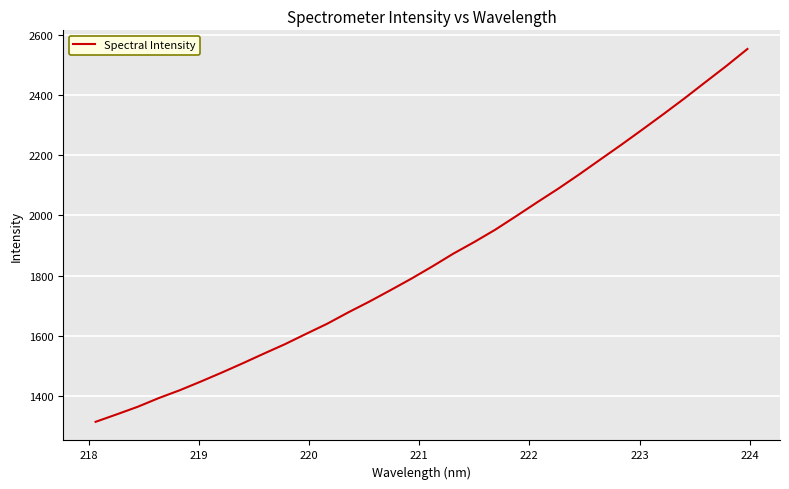

What is the greatest value displayed?

2553.3